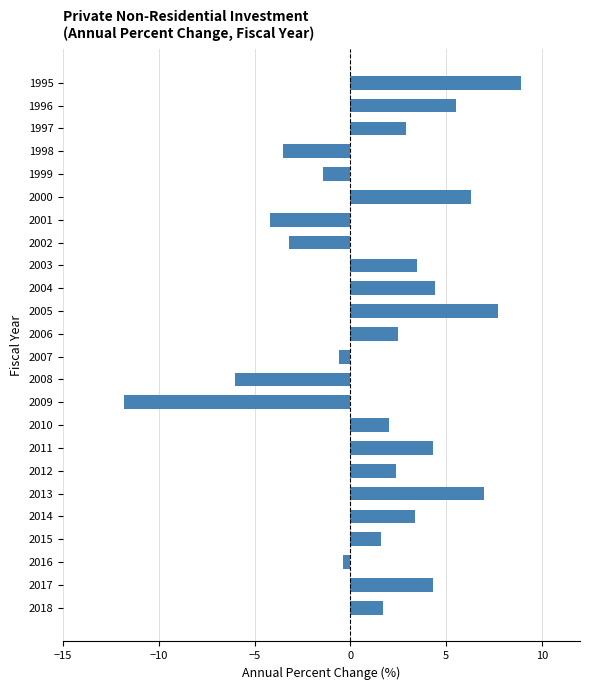

The value at 2012 is 3.9. True or false?

False